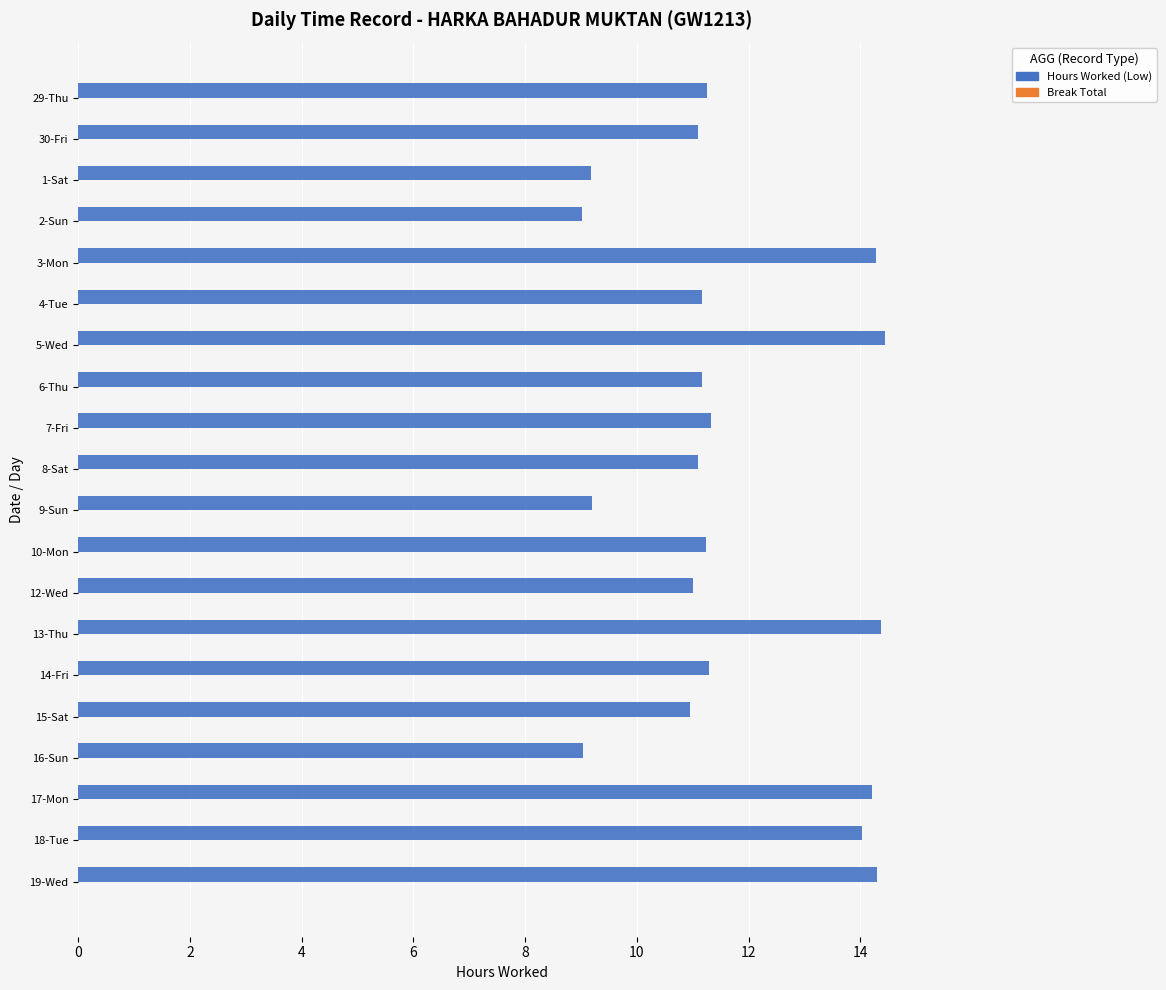

What is the greatest value displayed?

14.4